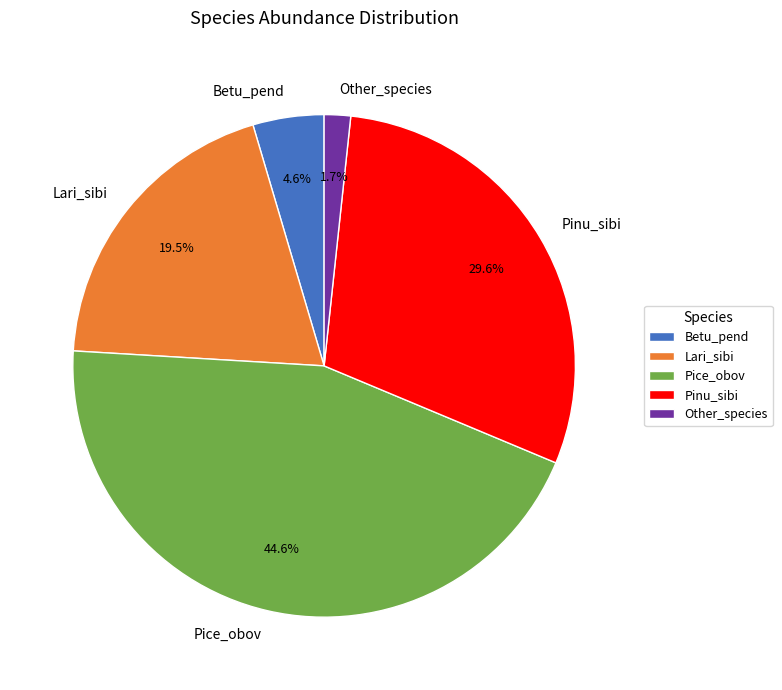

What percentage is the Betu_pend slice, to the nearest percent?

5%